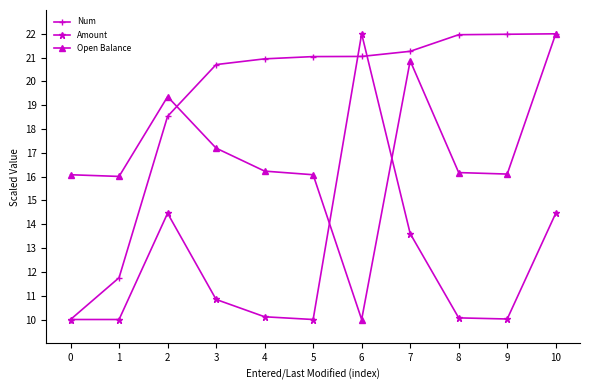

What is the greatest value displayed?

22.0